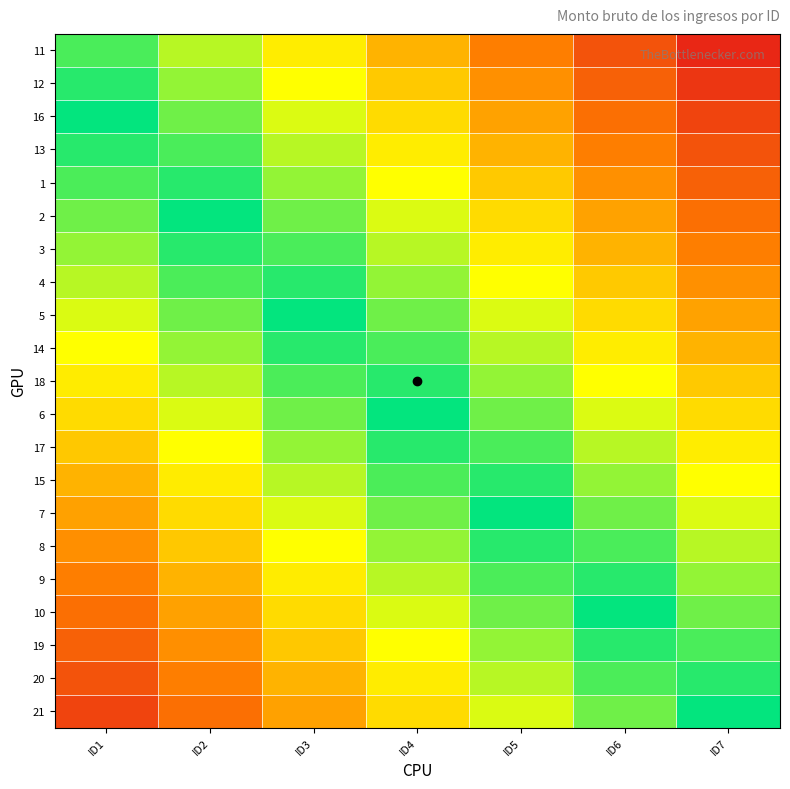

Reading left to right, list all the values displayed in this chart.

11: ID1=-0.1	ID2=-0.2	ID3=-0.4	ID4=-0.5	ID5=-0.7	ID6=-0.8	ID7=-1.0
12: ID1=-0.0	ID2=-0.2	ID3=-0.3	ID4=-0.5	ID5=-0.6	ID6=-0.8	ID7=-0.9
16: ID1=0.0	ID2=-0.1	ID3=-0.3	ID4=-0.4	ID5=-0.6	ID6=-0.7	ID7=-0.9
13: ID1=0.0	ID2=-0.1	ID3=-0.2	ID4=-0.4	ID5=-0.5	ID6=-0.7	ID7=-0.8
1: ID1=0.1	ID2=-0.0	ID3=-0.2	ID4=-0.3	ID5=-0.5	ID6=-0.6	ID7=-0.8
2: ID1=0.1	ID2=0.0	ID3=-0.1	ID4=-0.3	ID5=-0.4	ID6=-0.6	ID7=-0.7
3: ID1=0.2	ID2=0.0	ID3=-0.1	ID4=-0.2	ID5=-0.4	ID6=-0.5	ID7=-0.7
4: ID1=0.2	ID2=0.1	ID3=-0.0	ID4=-0.2	ID5=-0.3	ID6=-0.5	ID7=-0.6
5: ID1=0.3	ID2=0.1	ID3=0.0	ID4=-0.1	ID5=-0.3	ID6=-0.4	ID7=-0.6
14: ID1=0.3	ID2=0.2	ID3=0.0	ID4=-0.1	ID5=-0.2	ID6=-0.4	ID7=-0.5
18: ID1=0.4	ID2=0.2	ID3=0.1	ID4=-0.0	ID5=-0.2	ID6=-0.3	ID7=-0.5
6: ID1=0.4	ID2=0.3	ID3=0.1	ID4=0.0	ID5=-0.1	ID6=-0.3	ID7=-0.4
17: ID1=0.5	ID2=0.3	ID3=0.2	ID4=0.0	ID5=-0.1	ID6=-0.2	ID7=-0.4
15: ID1=0.5	ID2=0.4	ID3=0.2	ID4=0.1	ID5=-0.0	ID6=-0.2	ID7=-0.3
7: ID1=0.6	ID2=0.4	ID3=0.3	ID4=0.1	ID5=0.0	ID6=-0.1	ID7=-0.3
8: ID1=0.6	ID2=0.5	ID3=0.3	ID4=0.2	ID5=0.0	ID6=-0.1	ID7=-0.2
9: ID1=0.7	ID2=0.5	ID3=0.4	ID4=0.2	ID5=0.1	ID6=-0.0	ID7=-0.2
10: ID1=0.7	ID2=0.6	ID3=0.4	ID4=0.3	ID5=0.1	ID6=0.0	ID7=-0.1
19: ID1=0.8	ID2=0.6	ID3=0.5	ID4=0.3	ID5=0.2	ID6=0.0	ID7=-0.1
20: ID1=0.8	ID2=0.7	ID3=0.5	ID4=0.4	ID5=0.2	ID6=0.1	ID7=-0.0
21: ID1=0.9	ID2=0.7	ID3=0.6	ID4=0.4	ID5=0.3	ID6=0.1	ID7=0.0